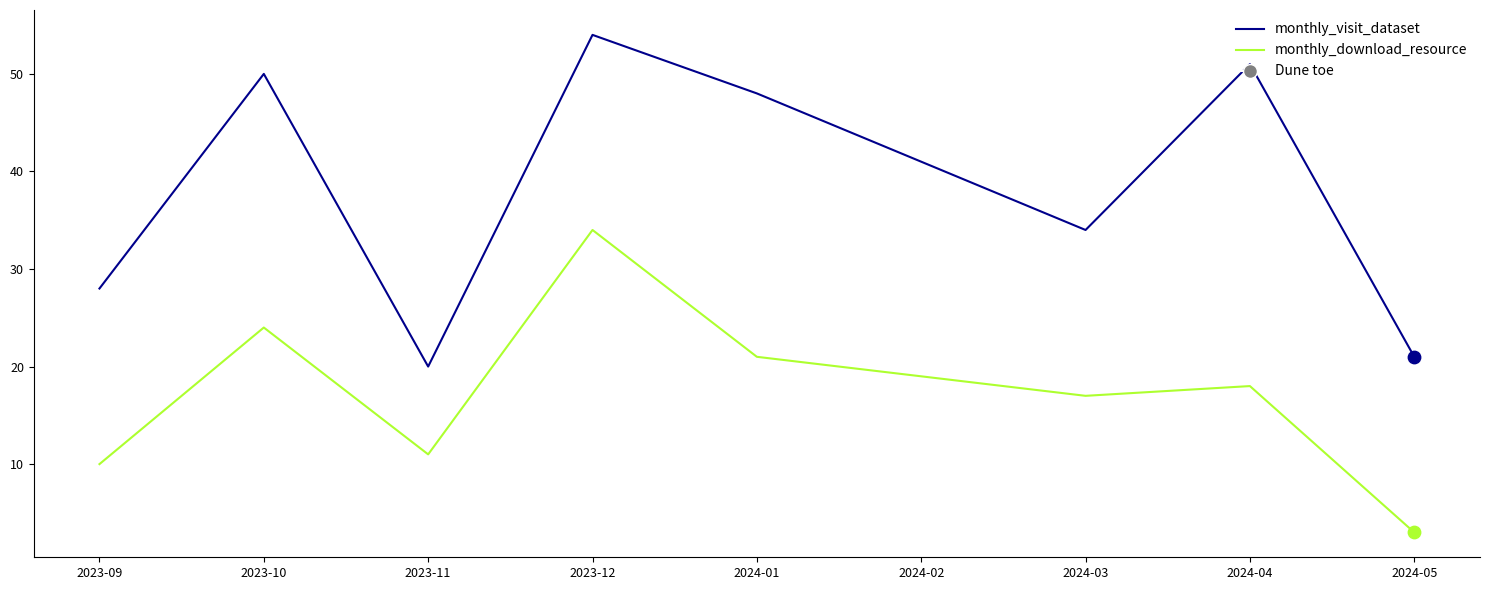

What is the total value across all series at 2023-10?

74